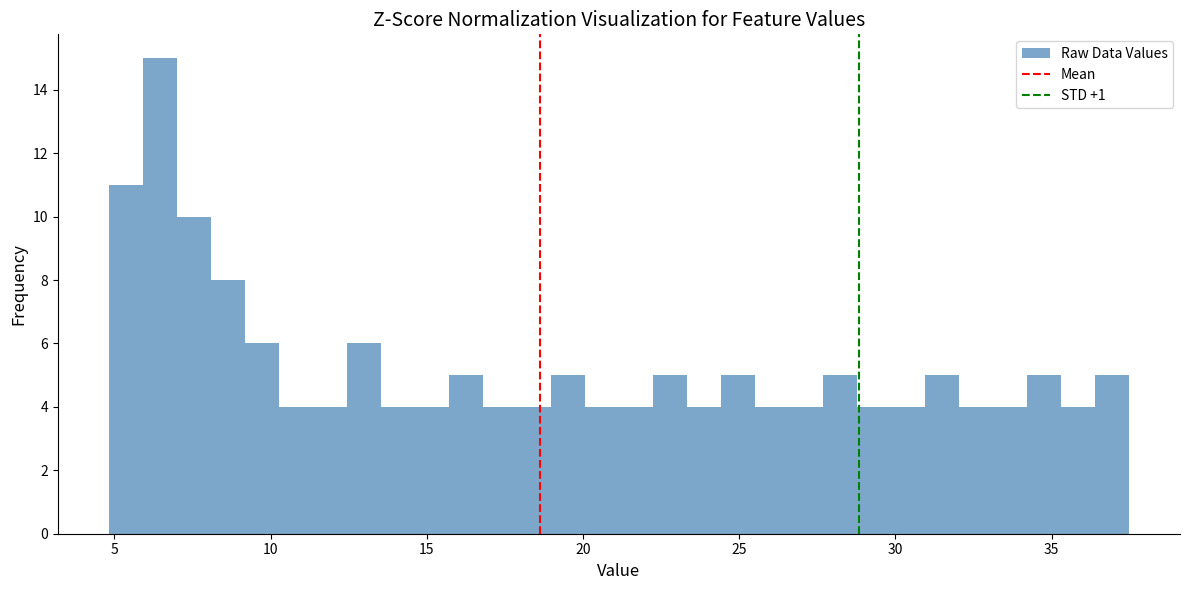

Read against the x-axis, roughly where is the centre of the tallest bar?

6.5